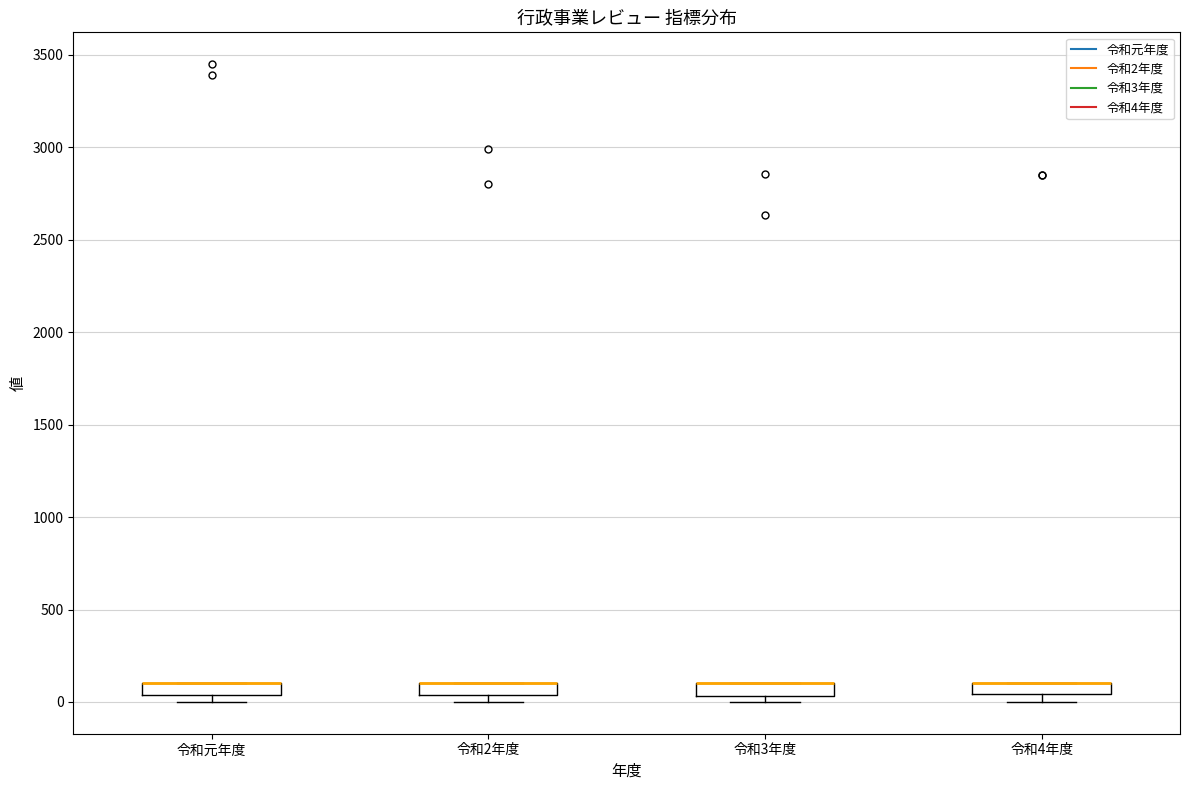

Where is the upper edge of the box for 令和3年度 on the y-axis? The values are not printed on the chart, so give them approximately, as read against the axis.

100